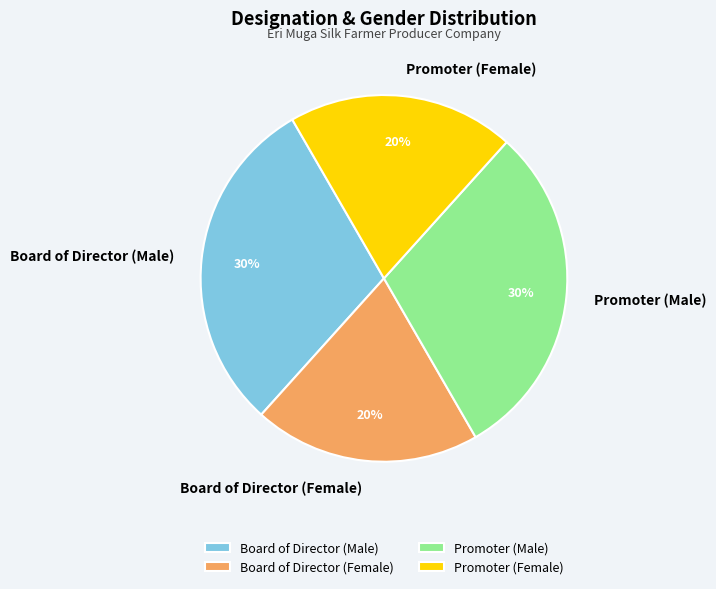

Approximately how many times larger is the value at Promoter (Male) compared to Board of Director (Male)?

1.0